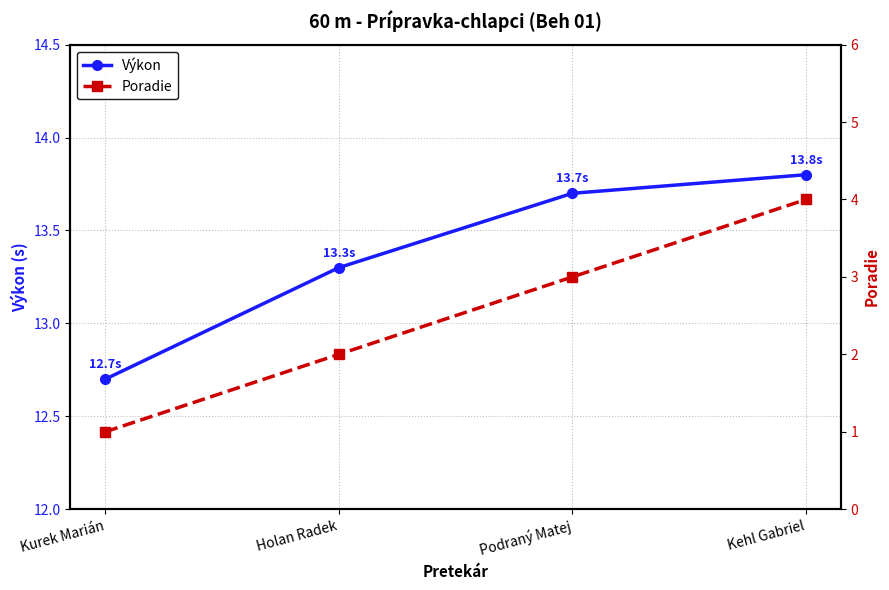

What is the label of the 4th point from the left?

Kehl Gabriel